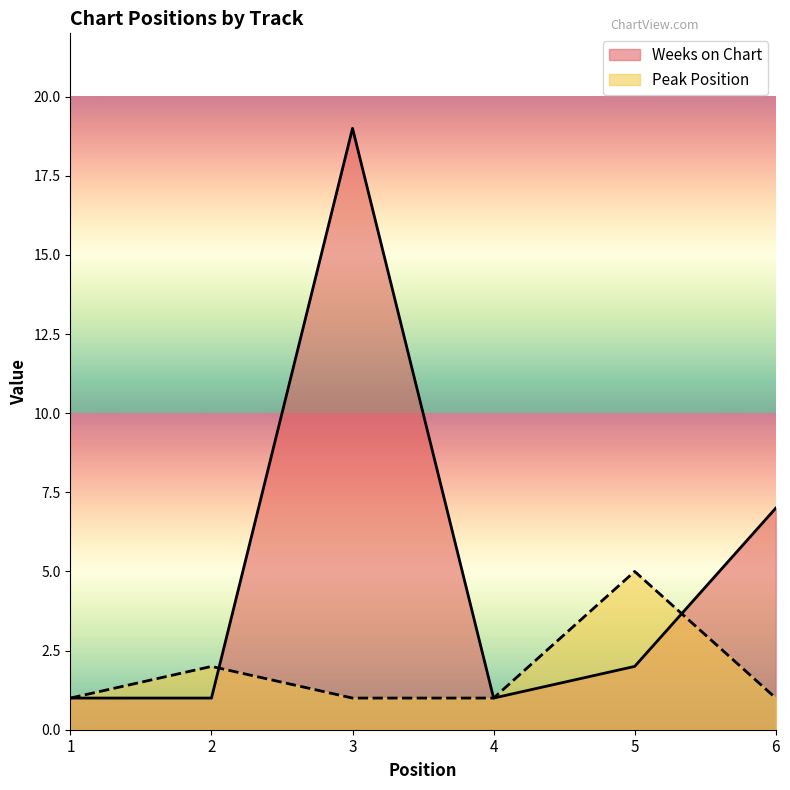

Between which two adjacent categories do Weeks on Chart and Peak Position first intersect?

2 and 3